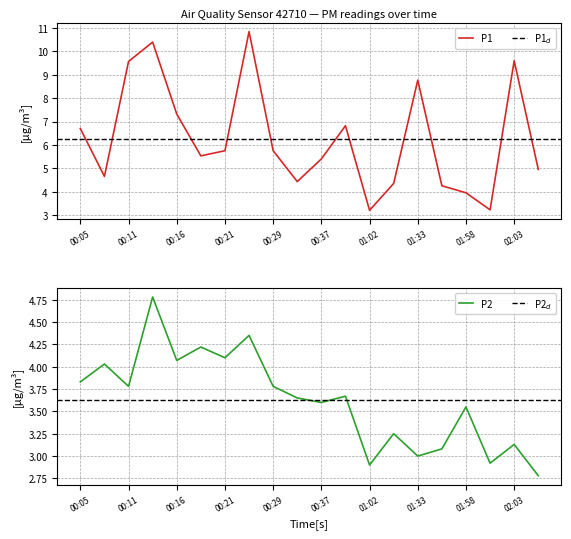

Between 00:13 and 01:58, which is larger?

00:13